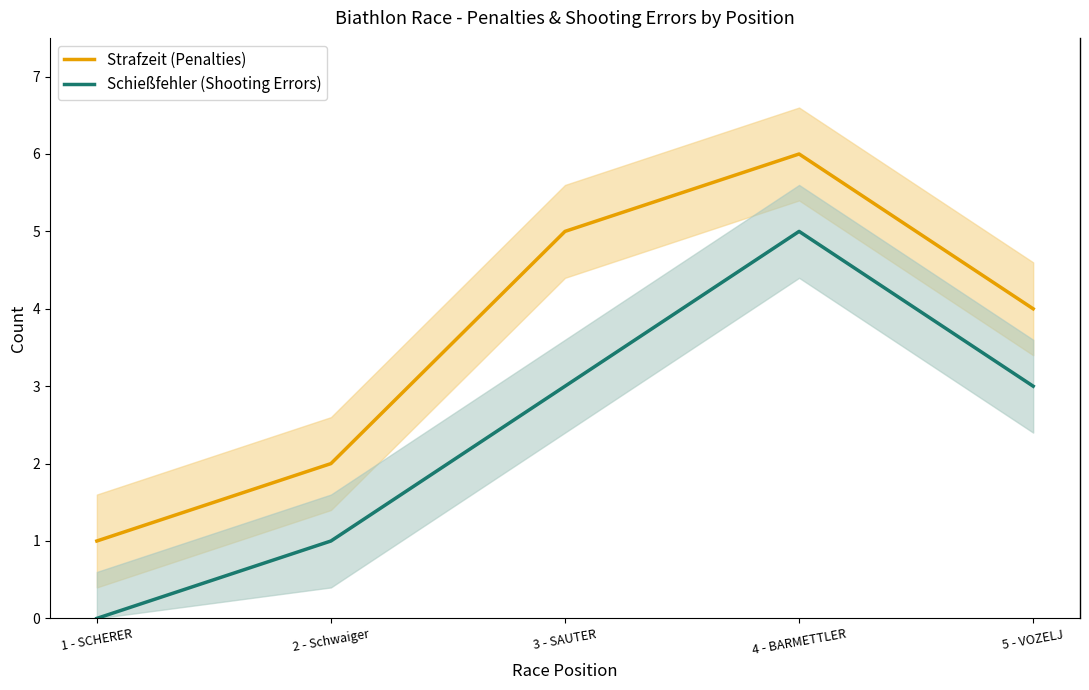

Which label corresponds to the smallest value in the chart?

1 - SCHERER